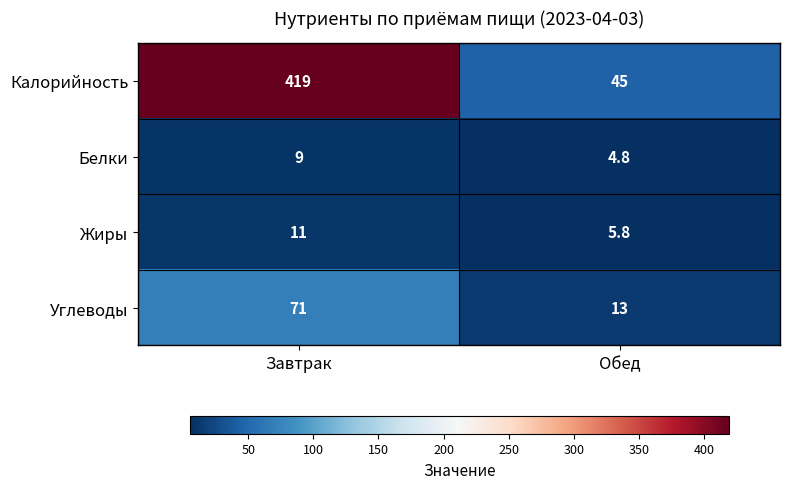

Rank the series by their maximum value, from lowest to highest.

Белки, Жиры, Углеводы, Калорийность